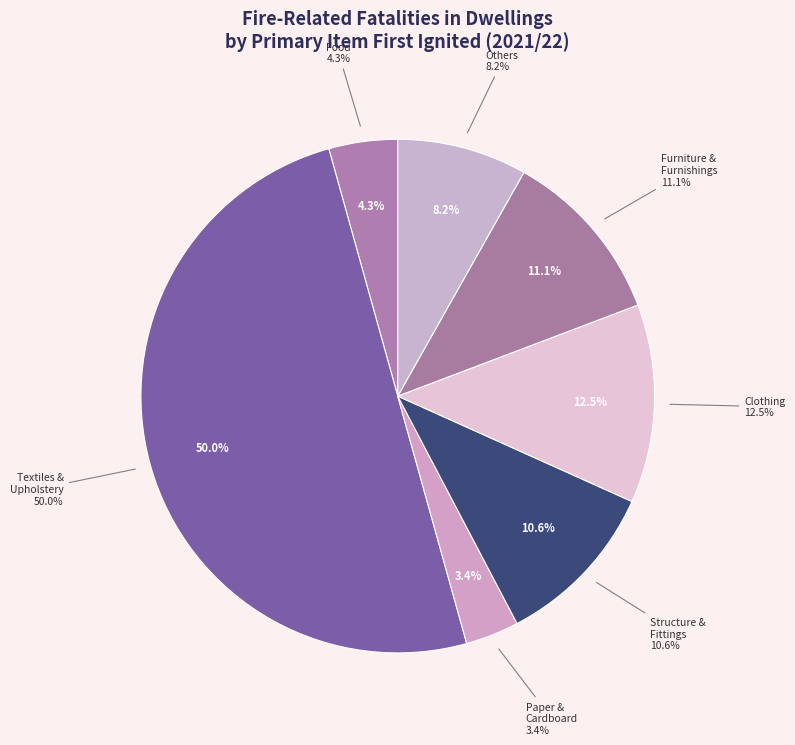

Is it true that Food is 11% of the pie?

False